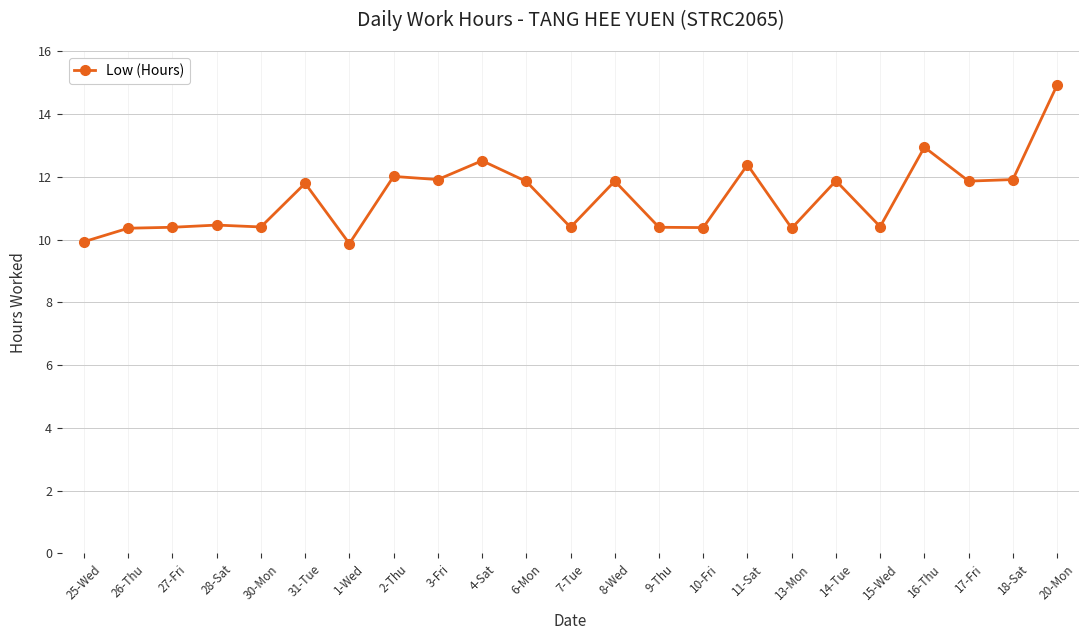

True or false: there are more than 2 points higher than both neighbors.

True